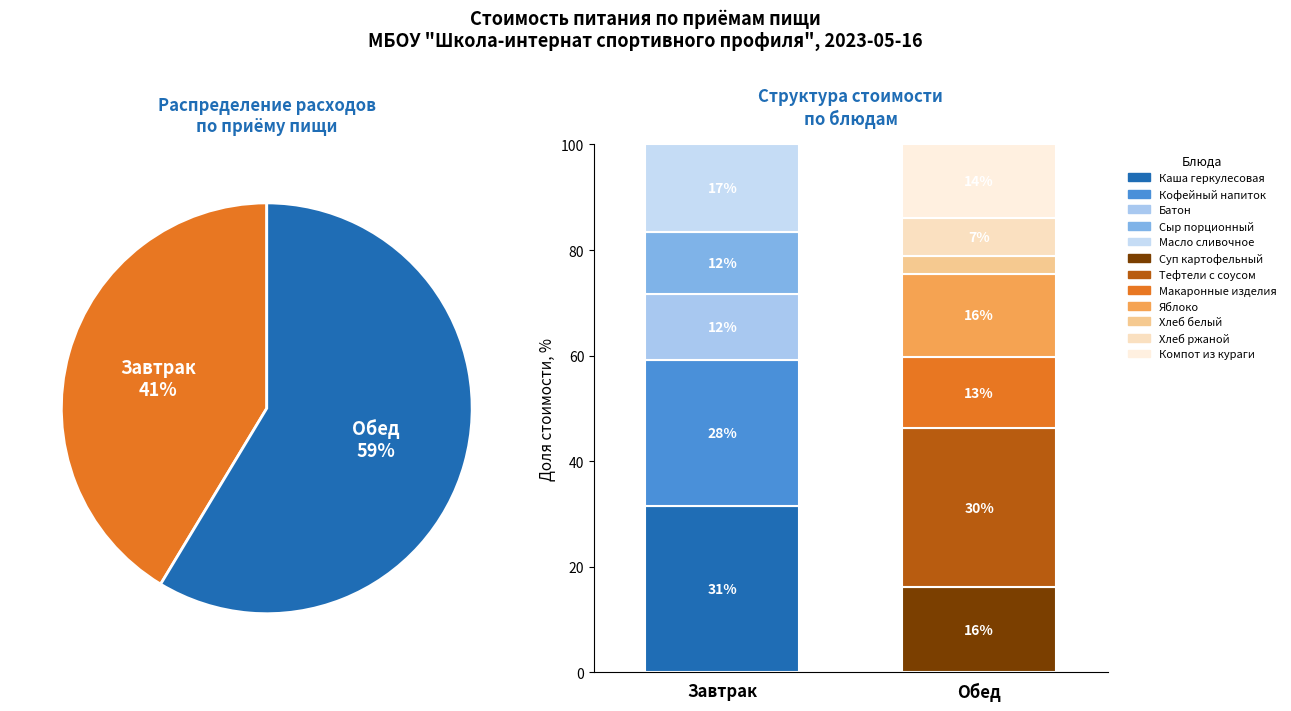

Which has a higher value, Масло сливочное or Компот из кураги?

Компот из кураги